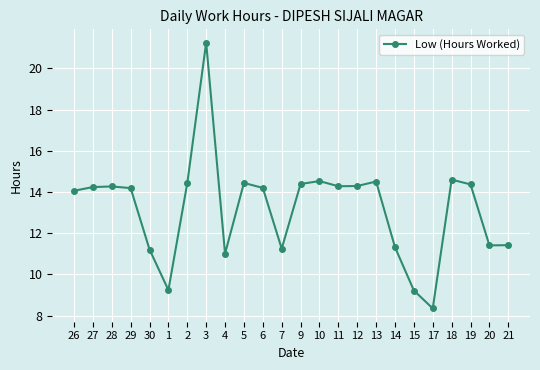

How many data points does each series have?

24